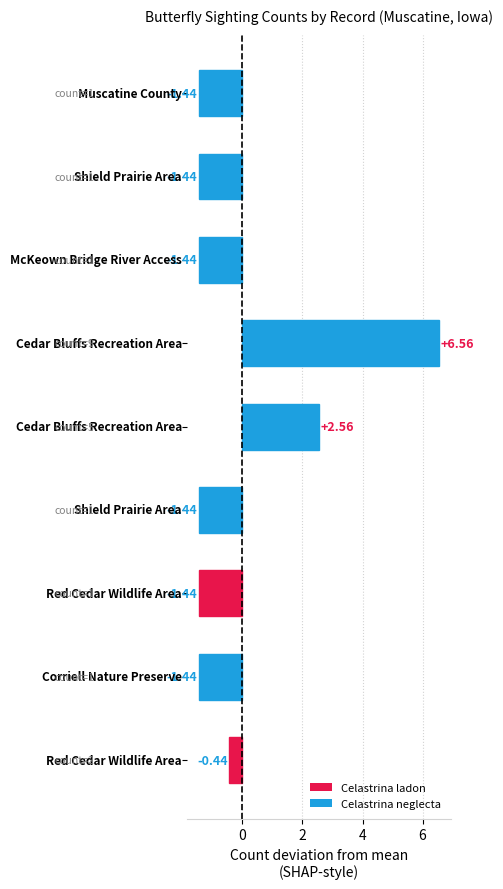

What is the difference between the second highest and second lowest values?

4.0